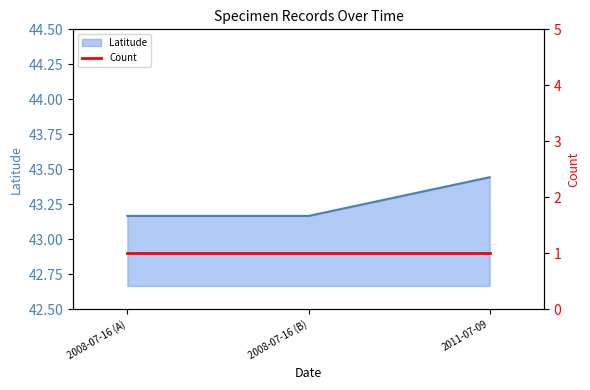

How many Latitude values are between 43 and 44?

3